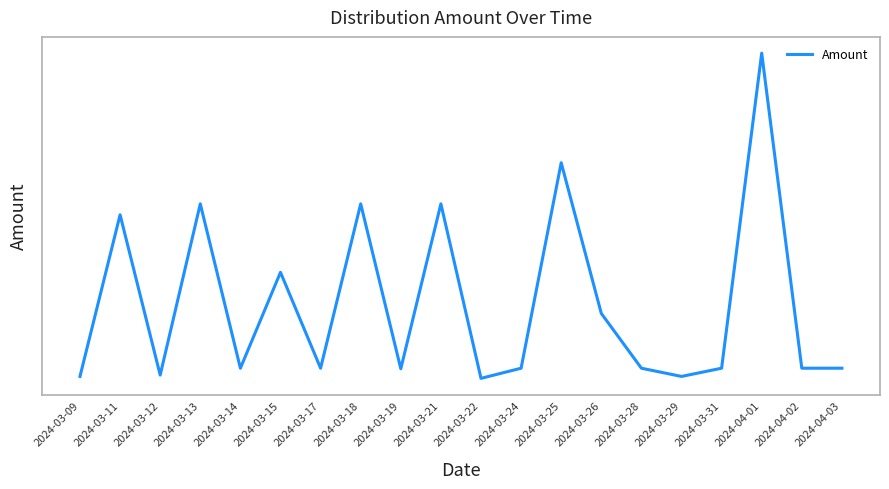

What is the value of the 5th point from the left?

50